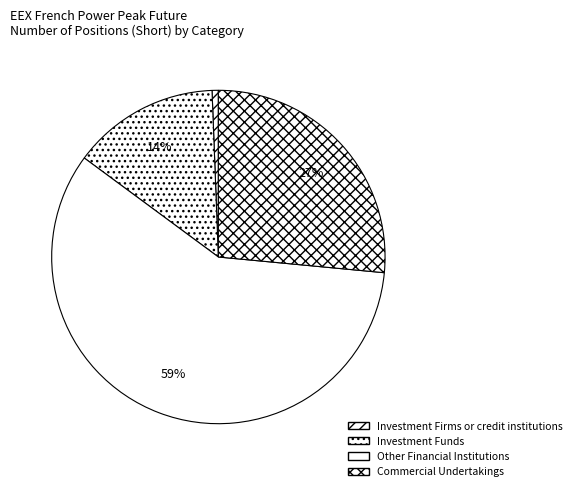

The Commercial Undertakings slice represents 27% of the pie. True or false?

True